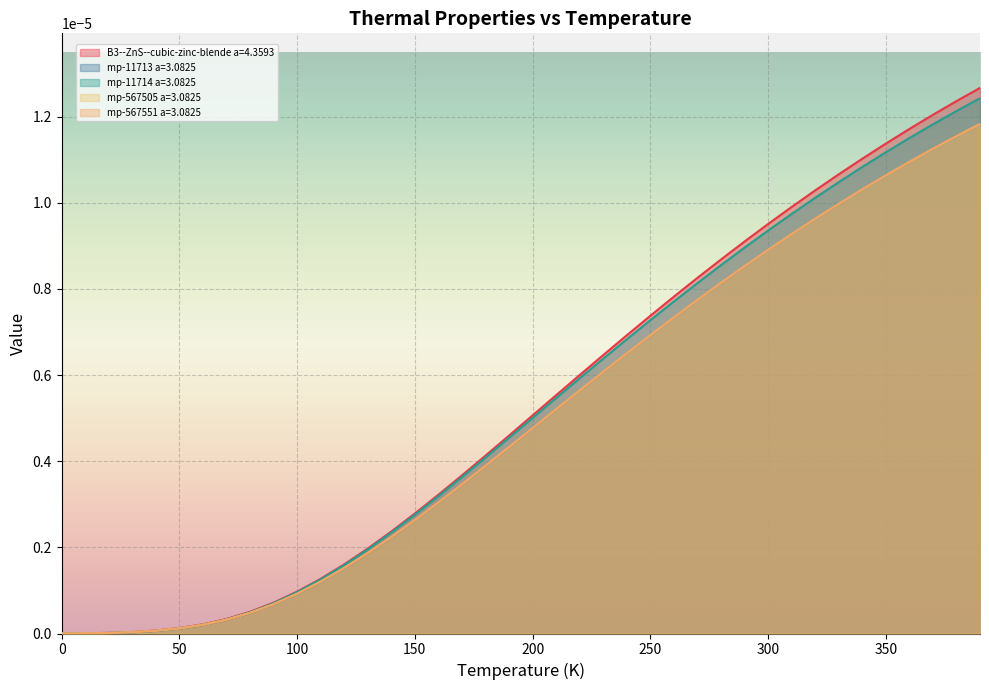

At which category does the chart reach its peak across all series?

390